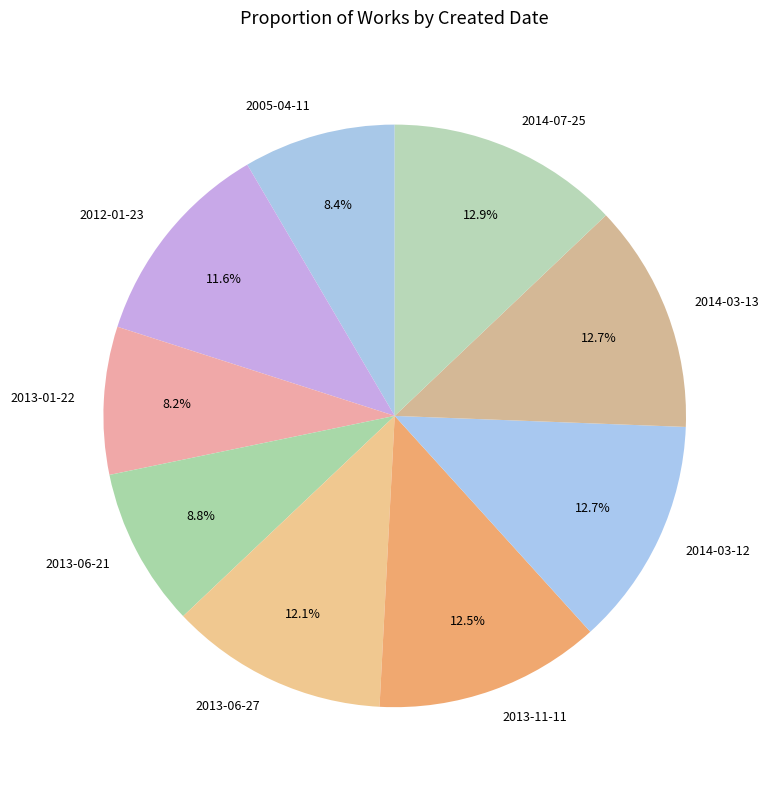

What portion of the pie excludes 2005-04-11?

91.6%